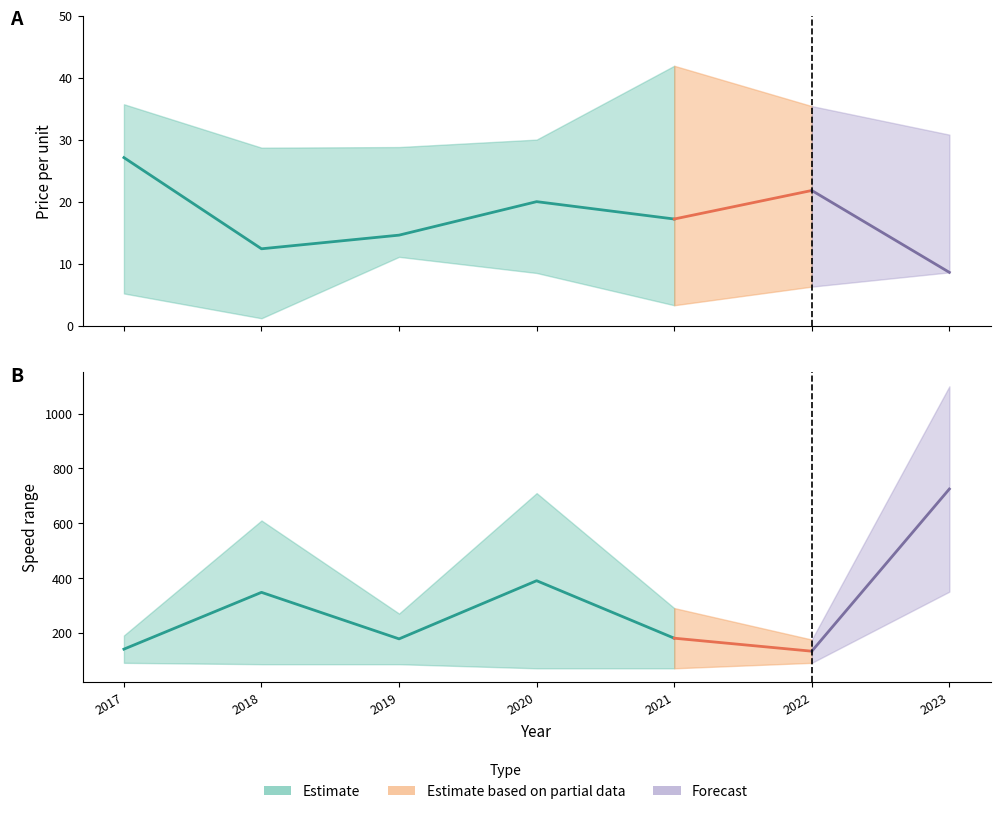

Between 2018 and 2021, which is larger?

2021